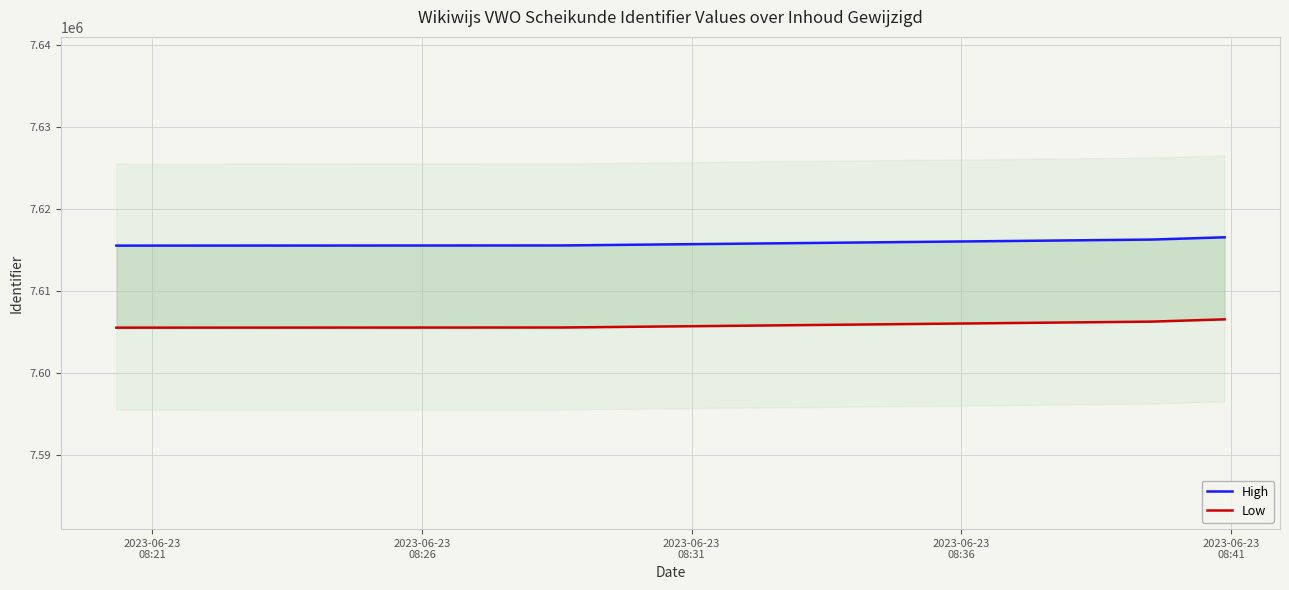

What is the average value of the High series?

7615988